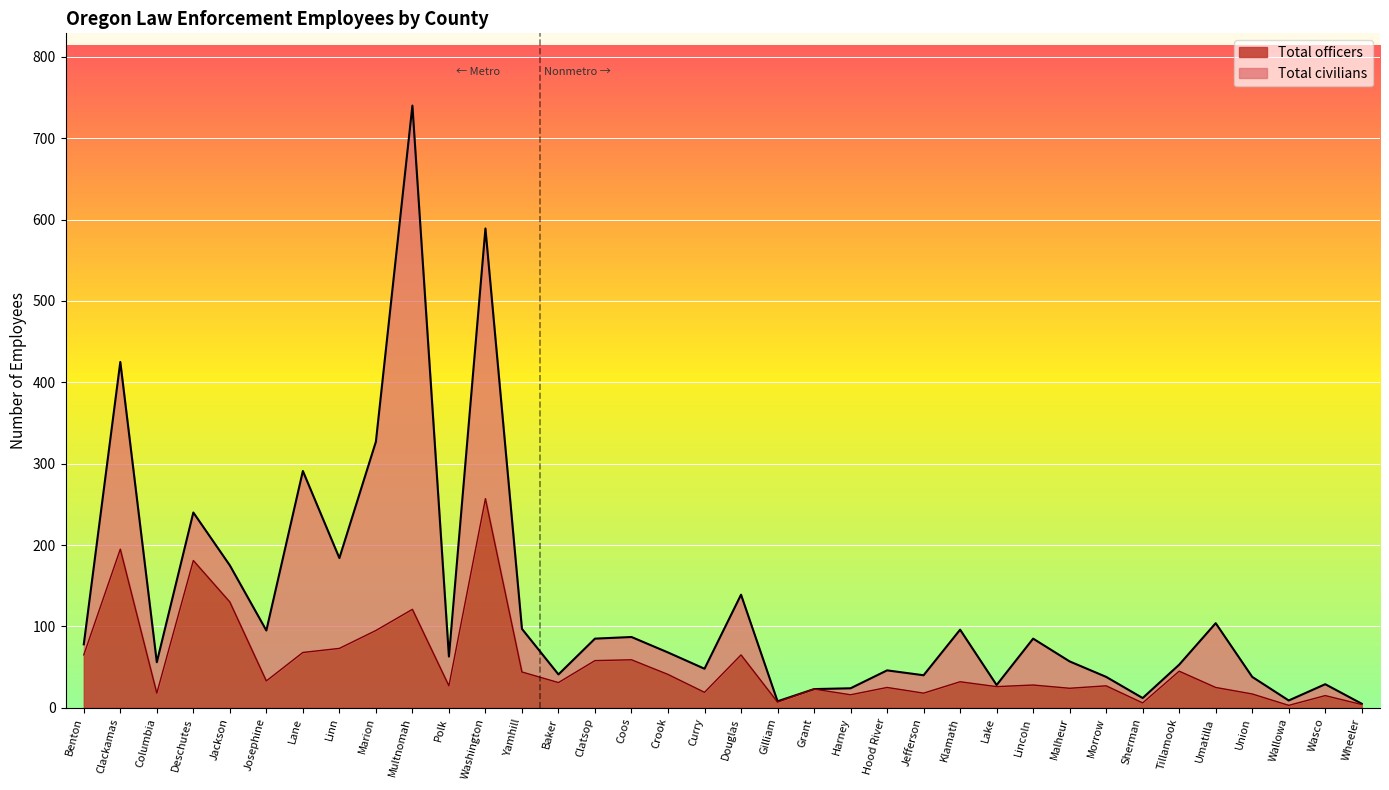

What is the change in value from Josephine to Tillamook?

+12